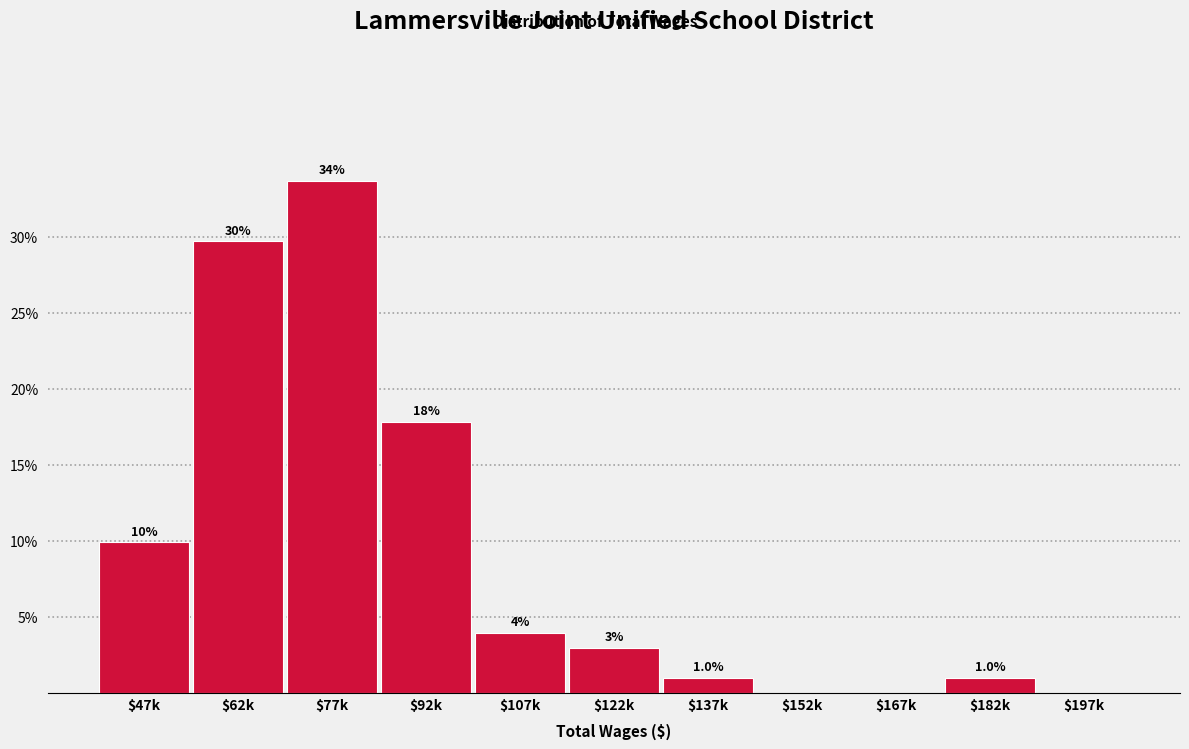

Is it true that the value at $197k is -14.0?

False